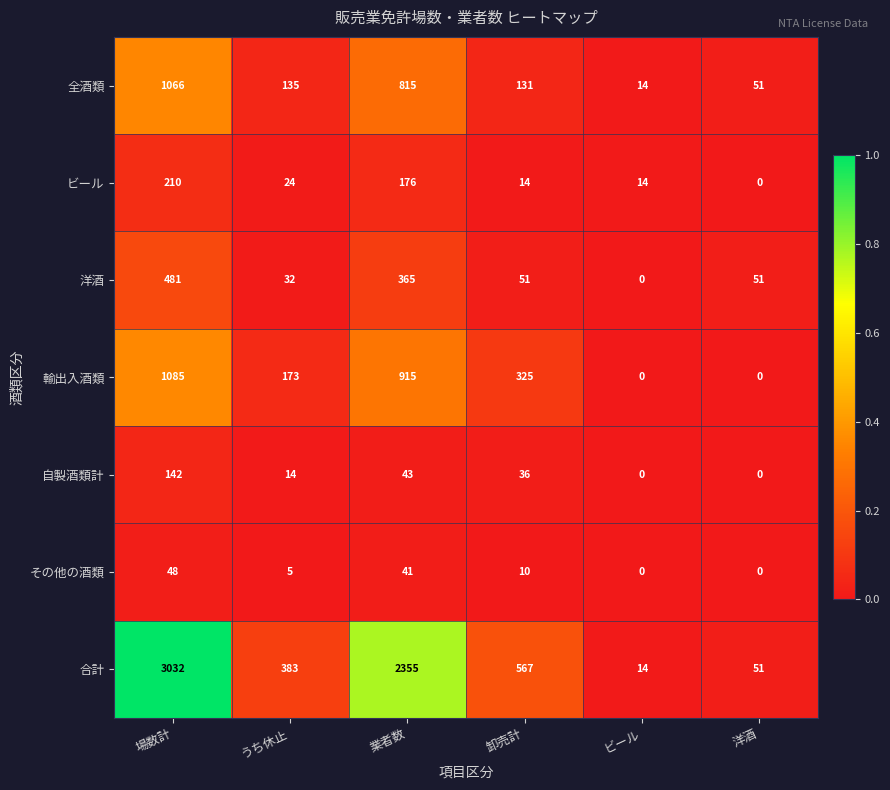

Which category has the highest value across all series?

場数計